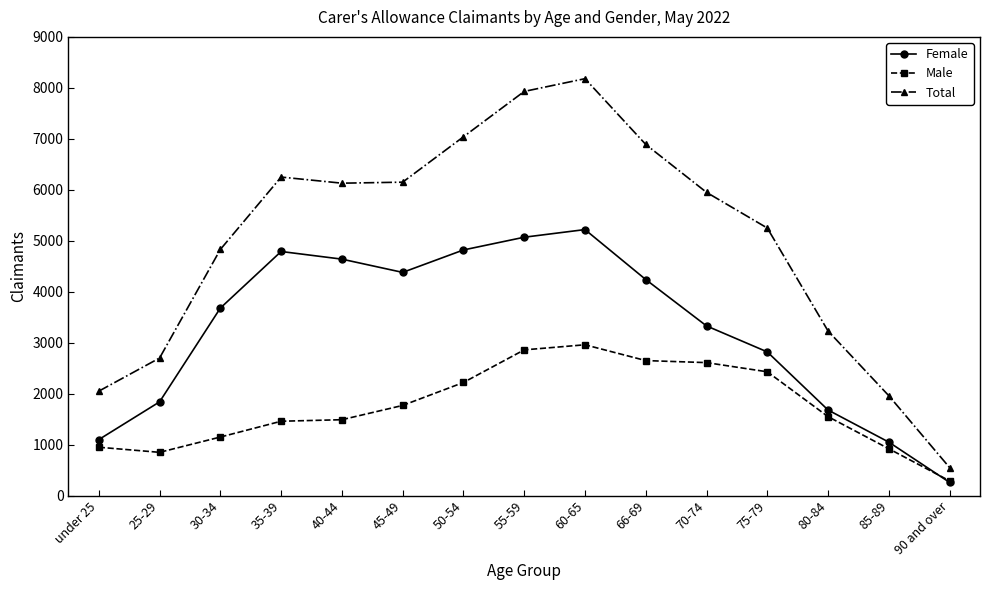

Does the chart have visible grid lines?

No